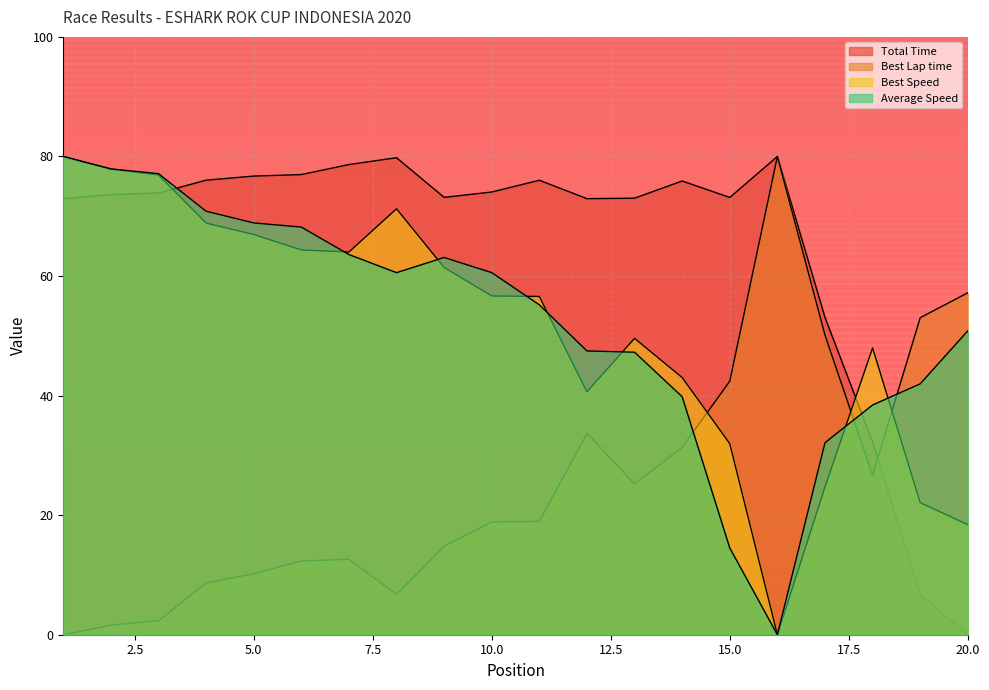

Reading left to right, list all the values displayed in this chart.

Total Time: 72.9	73.6	73.9	76.0	76.7	77.0	78.6	79.8	73.2	74.1	76.0	72.9	73.0	75.9	73.1	80.0	53.1	32.3	6.7	0.0
Best Lap time: 0.0	1.6	2.3	8.7	10.2	12.3	12.6	6.8	14.8	18.9	19.0	33.7	25.2	31.4	42.4	80.0	50.1	26.7	53.0	57.2
Best Speed: 80.0	77.9	76.9	68.9	66.9	64.4	64.0	71.2	61.4	56.7	56.6	40.6	49.6	43.0	32.0	0.0	24.7	48.0	22.1	18.4
Average Speed: 80.0	77.9	77.1	70.8	68.9	68.2	63.6	60.6	63.1	60.6	55.2	47.5	47.3	39.8	14.5	0.0	32.1	38.4	42.0	50.8